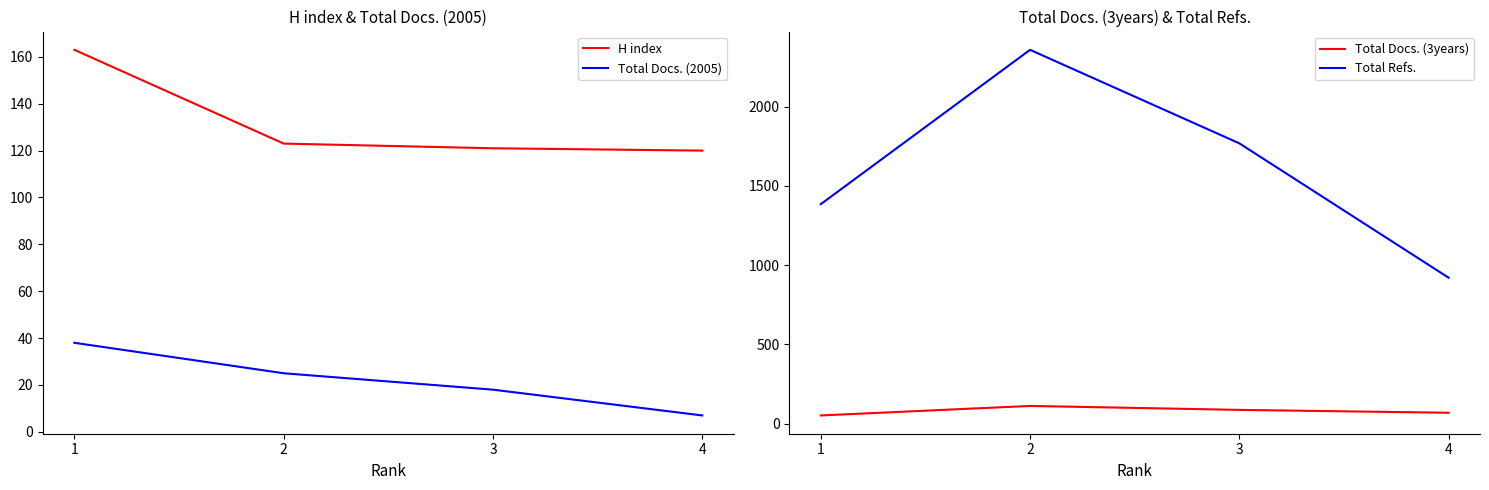

At how many categories does at least one series exceed 124?

4